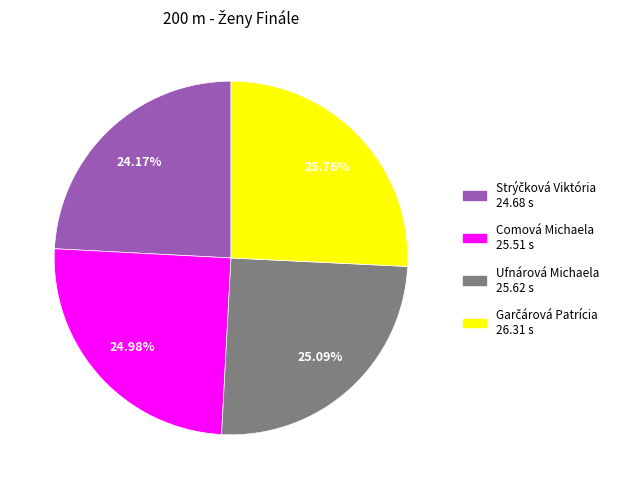

Does Ufnárová Michaela represent more than half of the total?

No